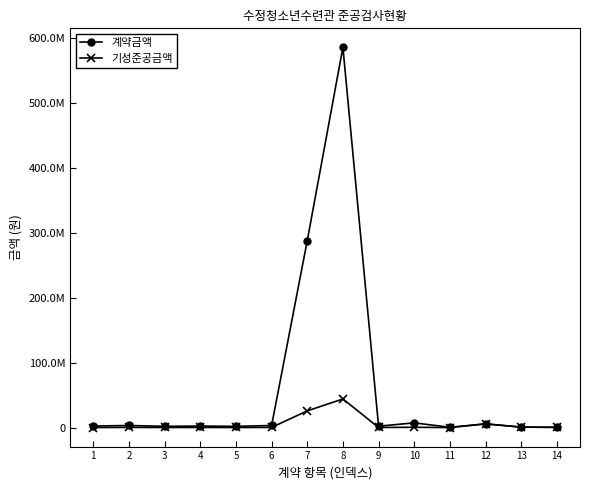

Rank the series at 10 from highest to lowest value.

계약금액, 기성준공금액